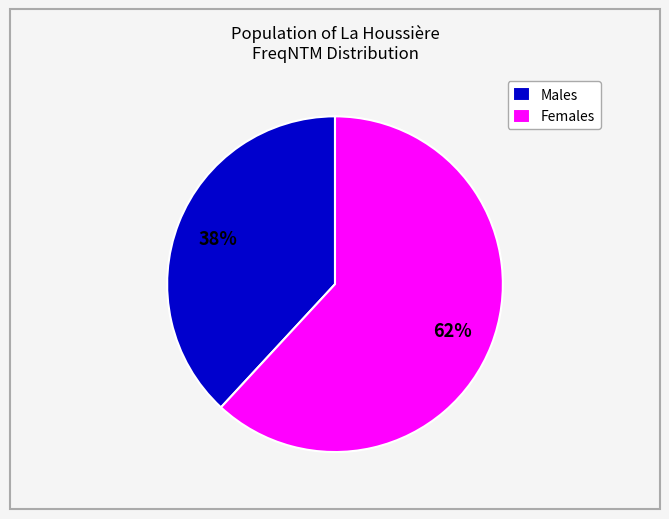

To the nearest percent, what is the average slice percentage?

50%